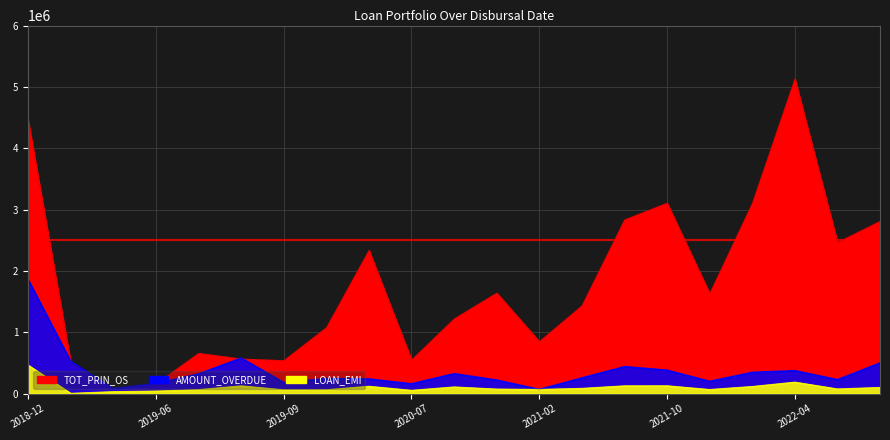

The AMOUNT_OVERDUE series shows 993153 at 2019-08. True or false?

False